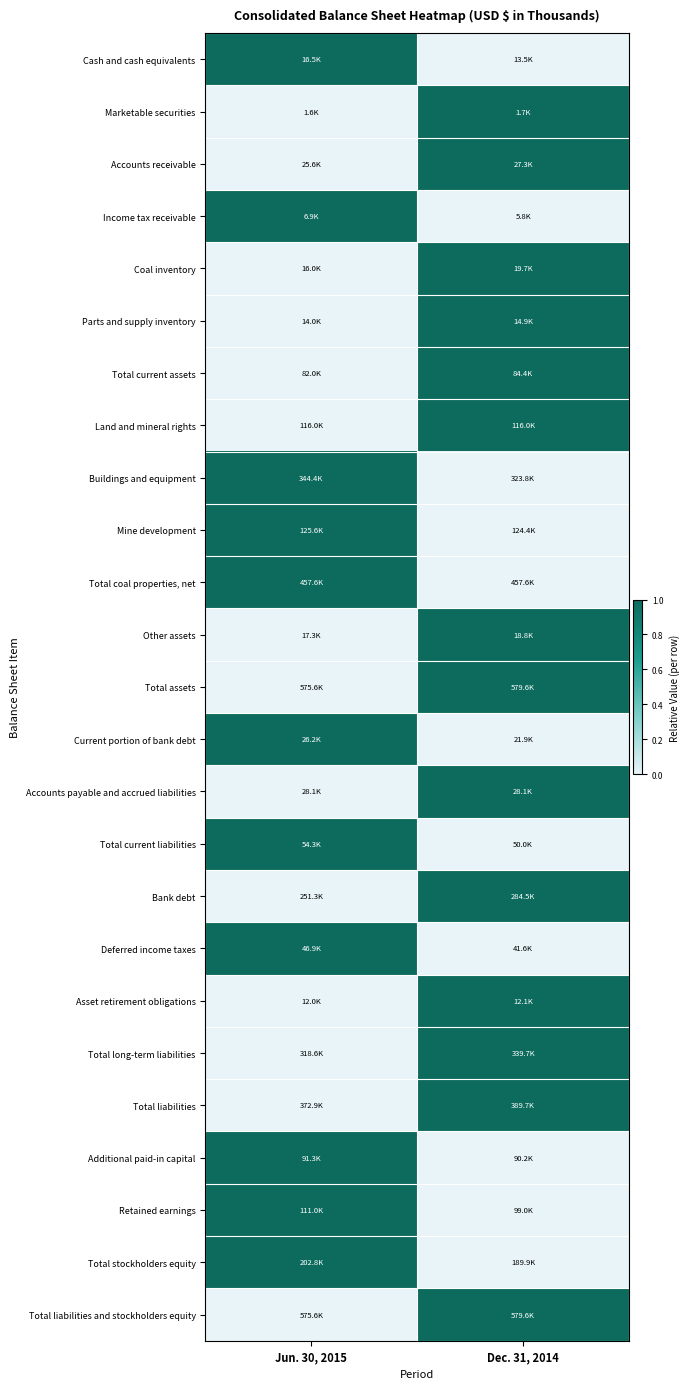

How many distinct data groups are displayed?

25